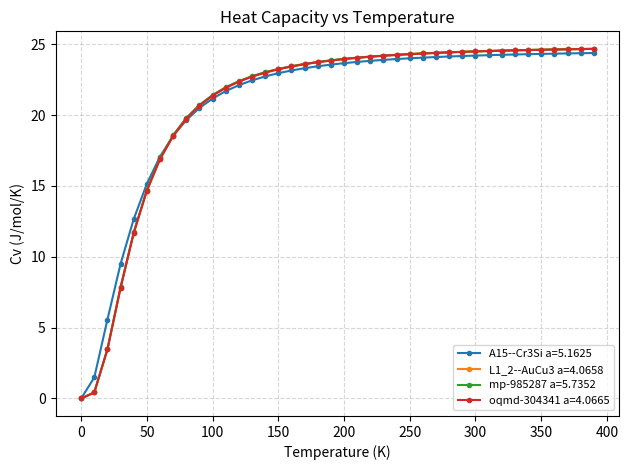

What is the value of the oqmd-304341 a=4.0665 point at the 36th from the left?

24.6